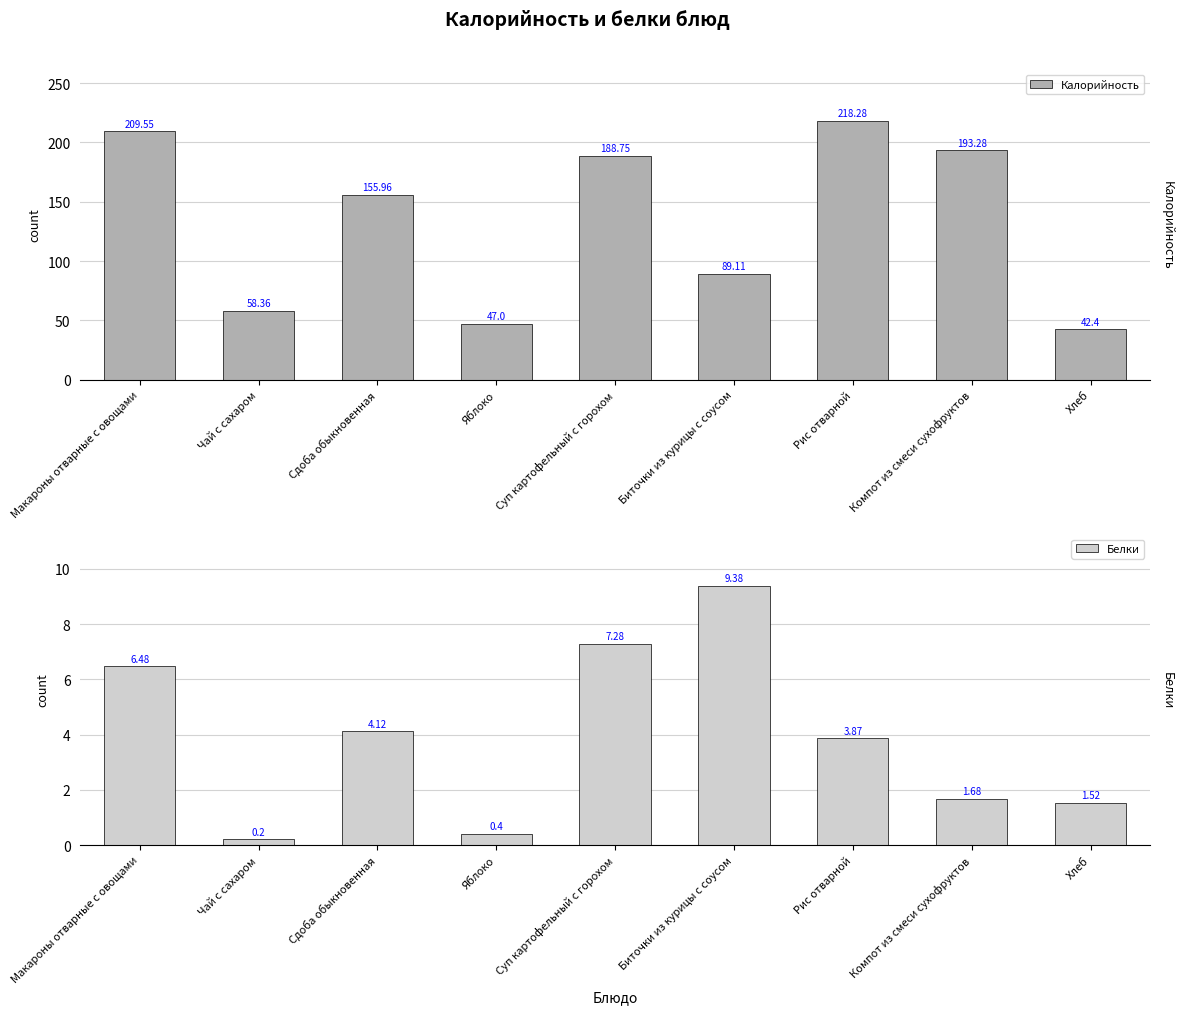

What value does the Калорийность series have at Макароны отварные с овощами?

209.6